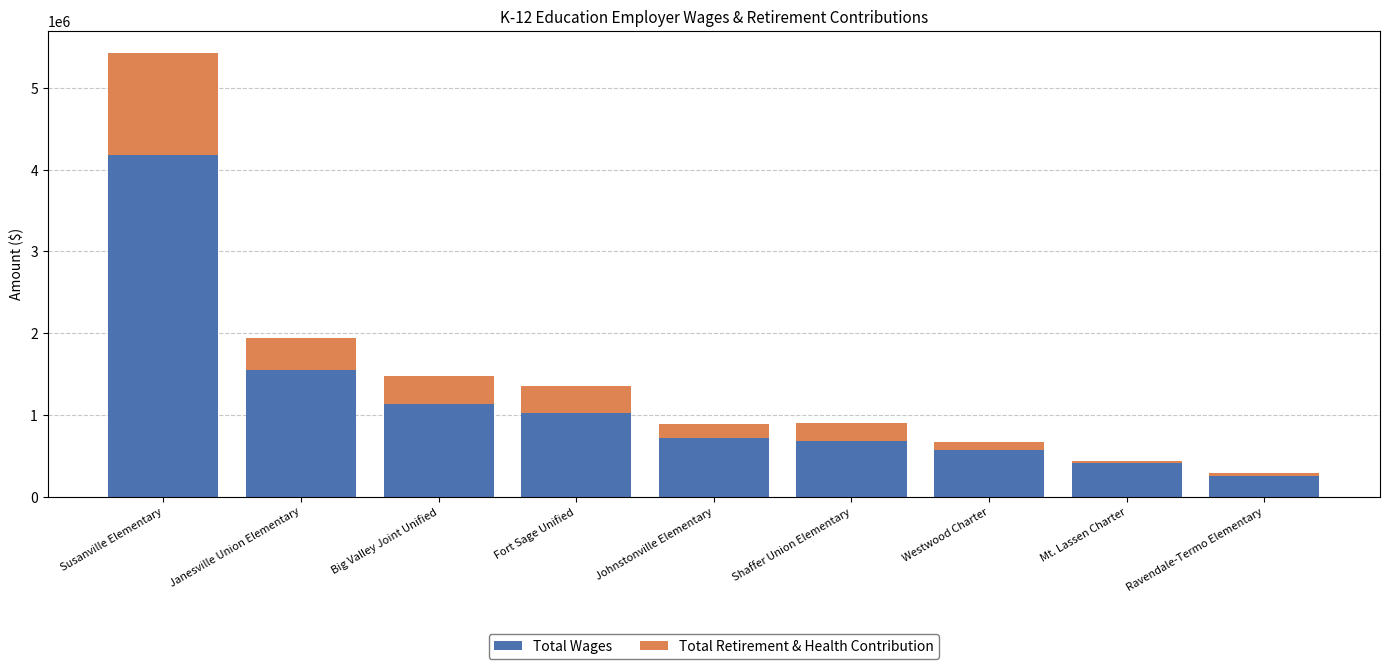

Reading right to left, what are the values for Total Wages?

Ravendale-Termo Elementary=245424	Mt. Lassen Charter=409993	Westwood Charter=569282	Shaffer Union Elementary=685617	Johnstonville Elementary=718914	Fort Sage Unified=1017461	Big Valley Joint Unified=1135388	Janesville Union Elementary=1553842	Susanville Elementary=4176120